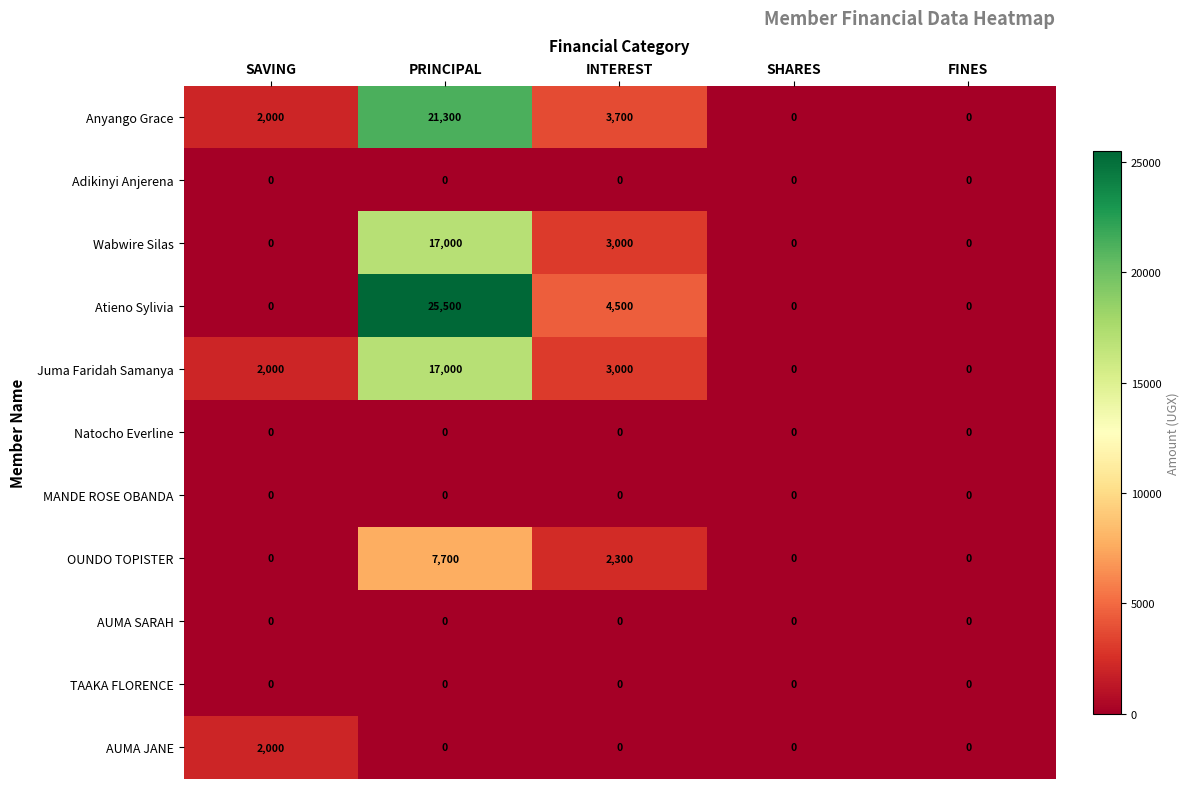

Which series changed the most between PRINCIPAL and SHARES?

Atieno Sylivia